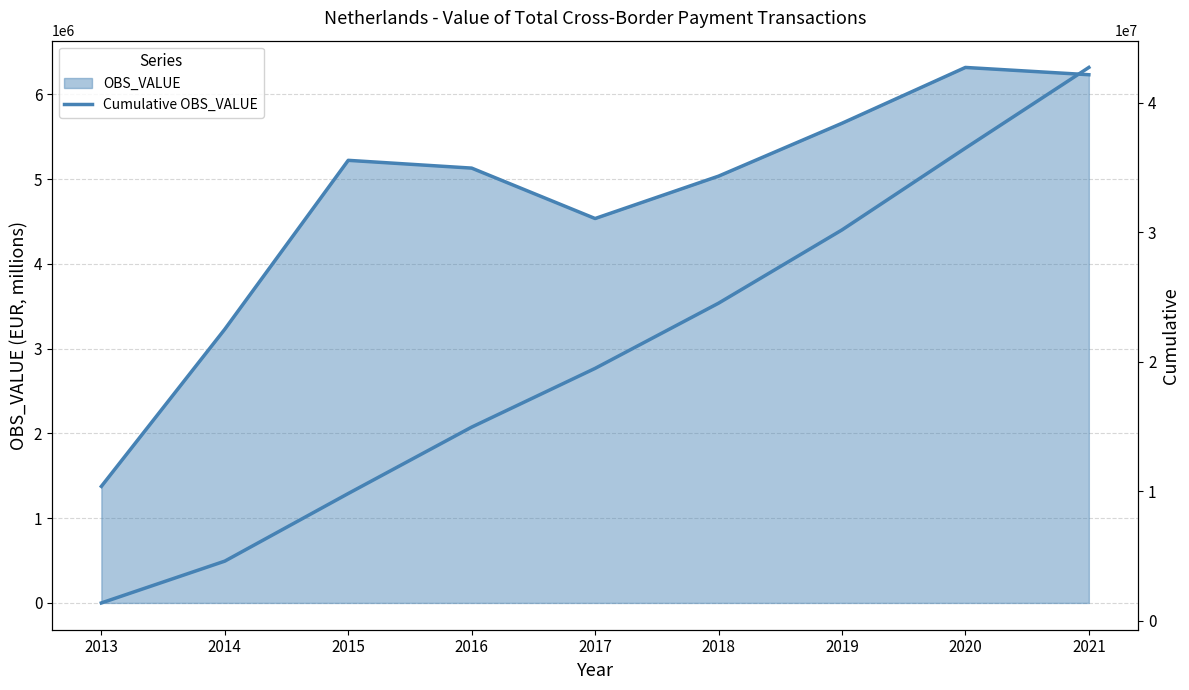

The value at 2016 is 21056676.5. True or false?

False